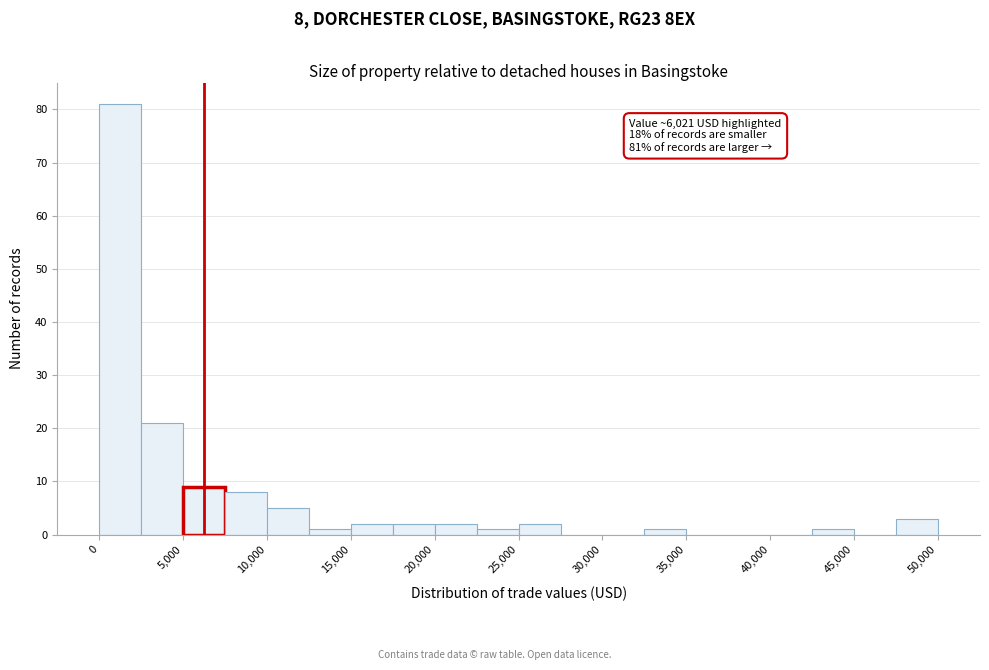

Over which range of the x-axis is the bar tallest?

0 to 2500